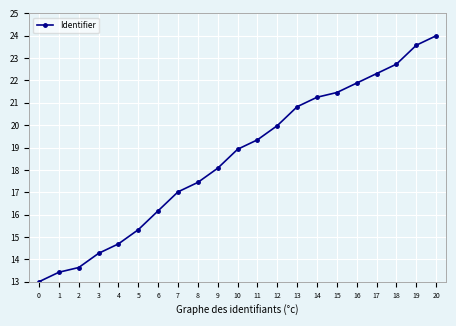

What is the difference between the values at 13 and 0?

7.8